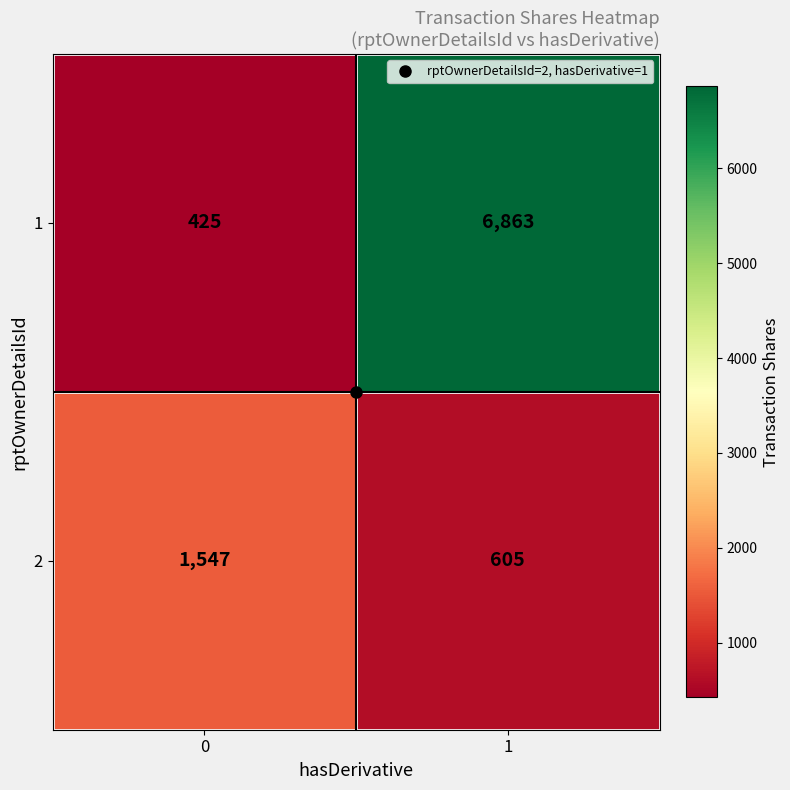

Is the value of 2 at 1 greater than the value of 1 at 1?

No